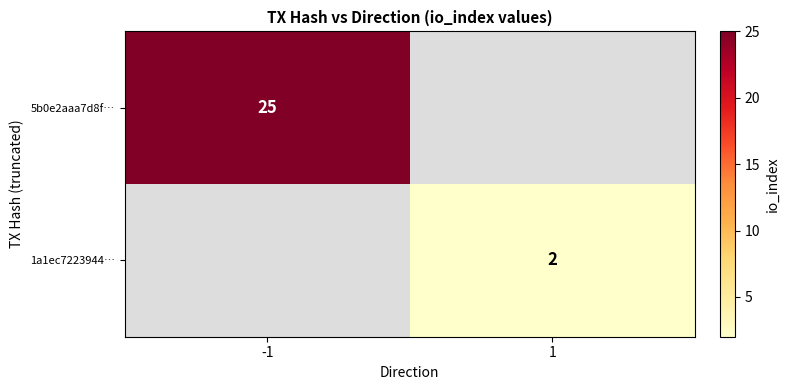

Which label corresponds to the smallest value in the chart?

1